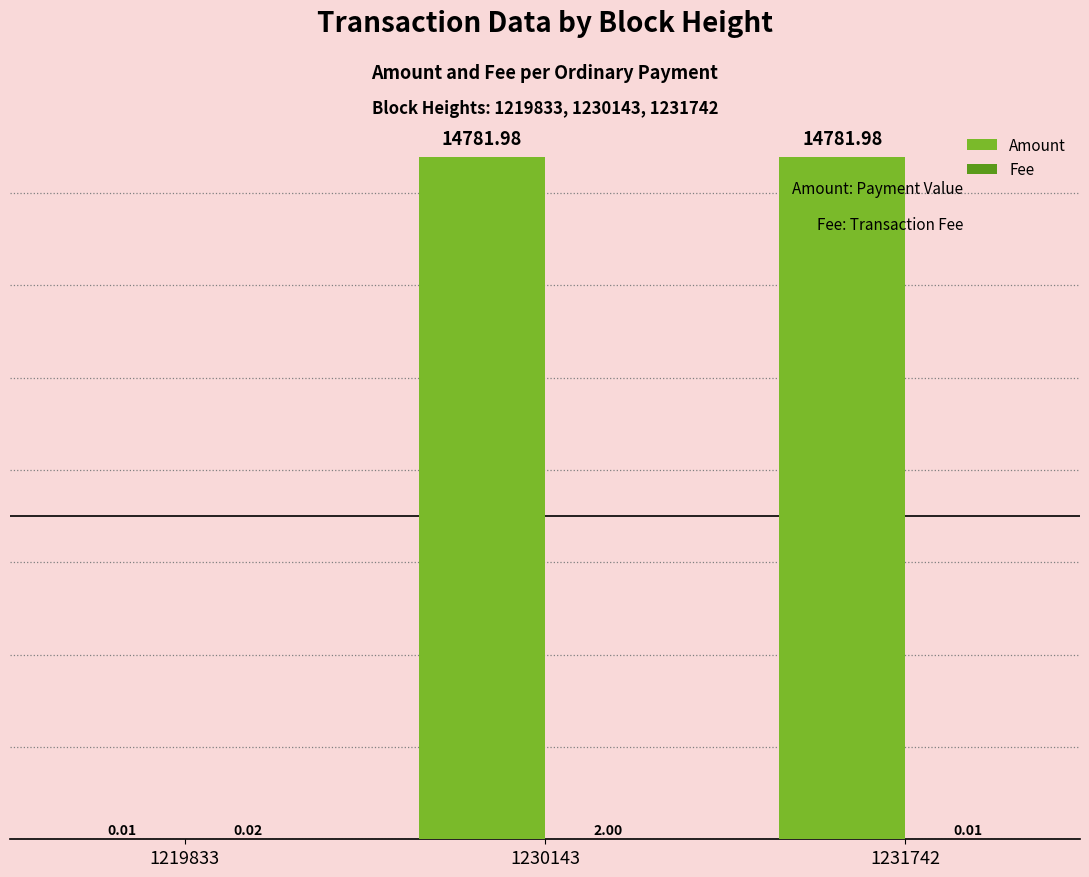

What is the sum of the Amount values at 1231742 and 1230143?

29564.0